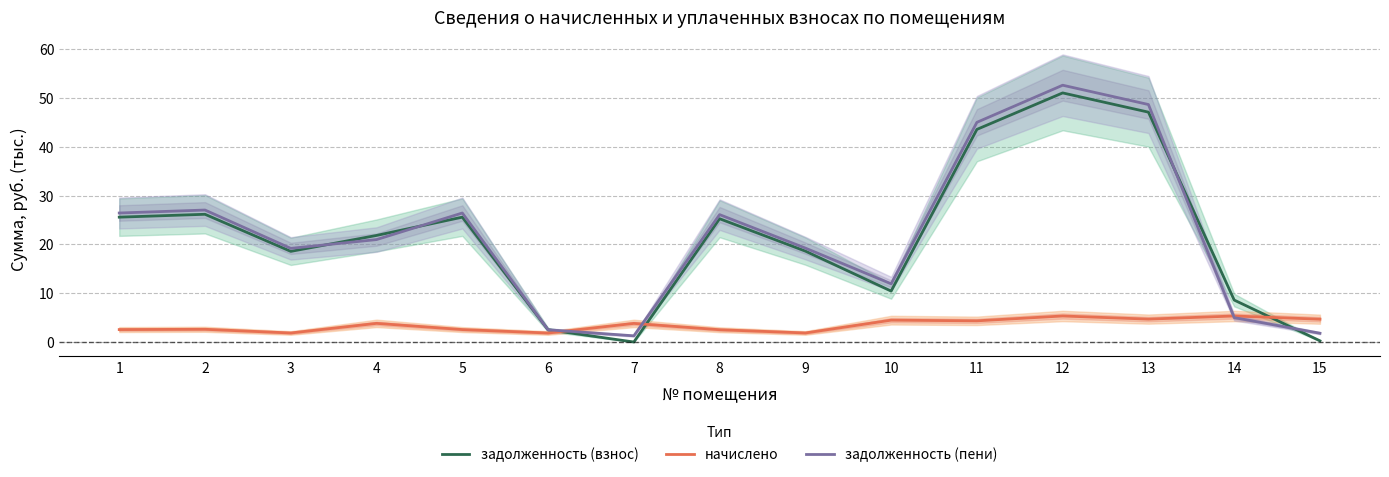

At how many categories does at least one series exceed 7?

12